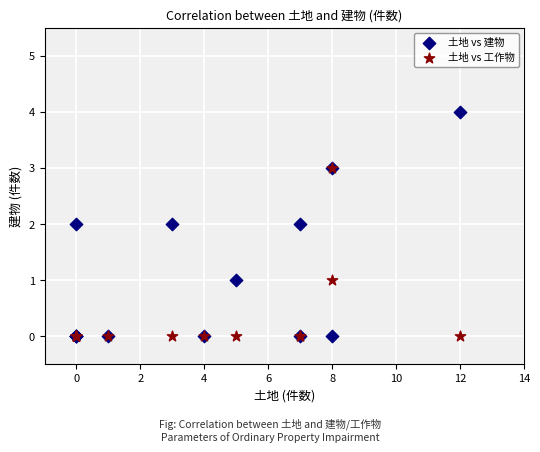

What are all the series names shown in the legend?

土地 vs 建物, 土地 vs 工作物